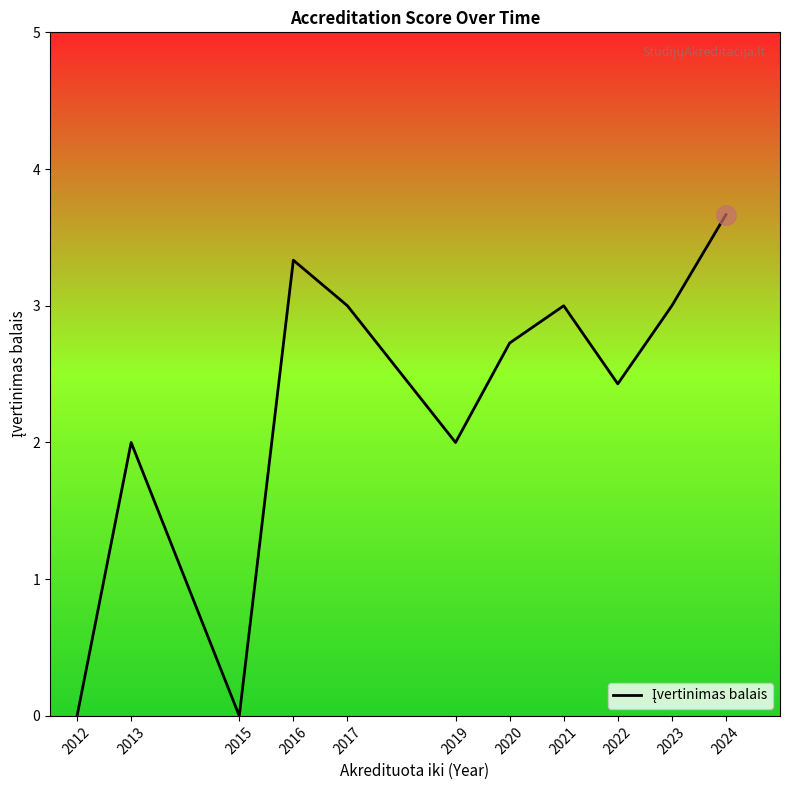

Approximately how many times larger is the value at 2022 compared to 2024?

0.7